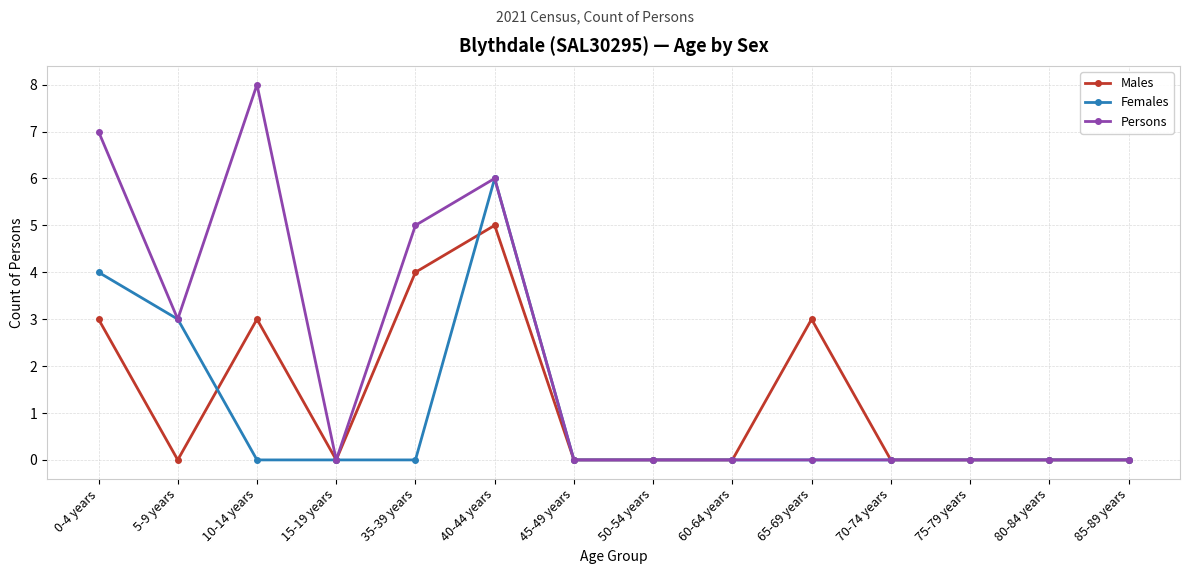

What is the highest value of the Females series?

6